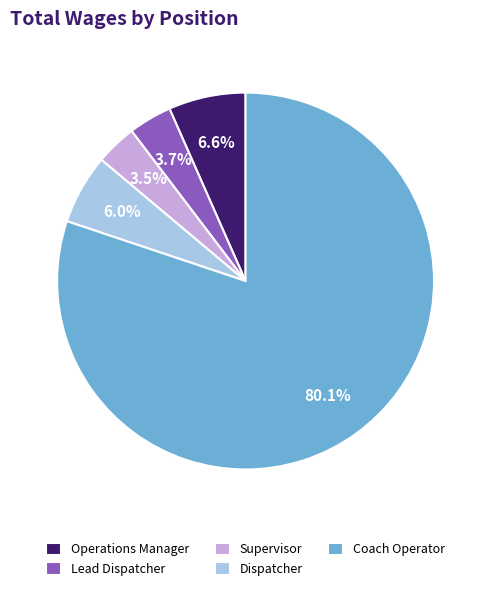

Do Operations Manager and Coach Operator together represent more than half of the pie?

Yes